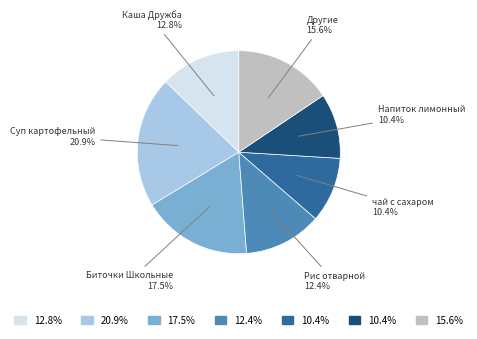

Is there any slice that represents more than half of the pie?

No